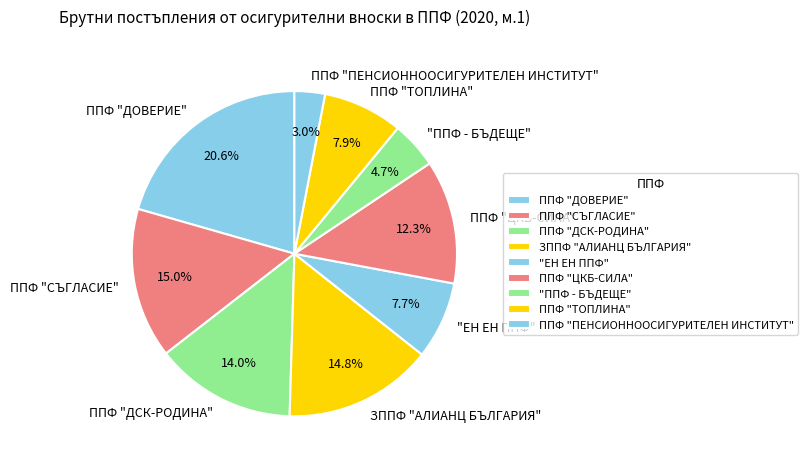

Approximately how many times larger is the value at ППФ "ДОВЕРИЕ" compared to "ППФ - БЪДЕЩЕ"?

4.4